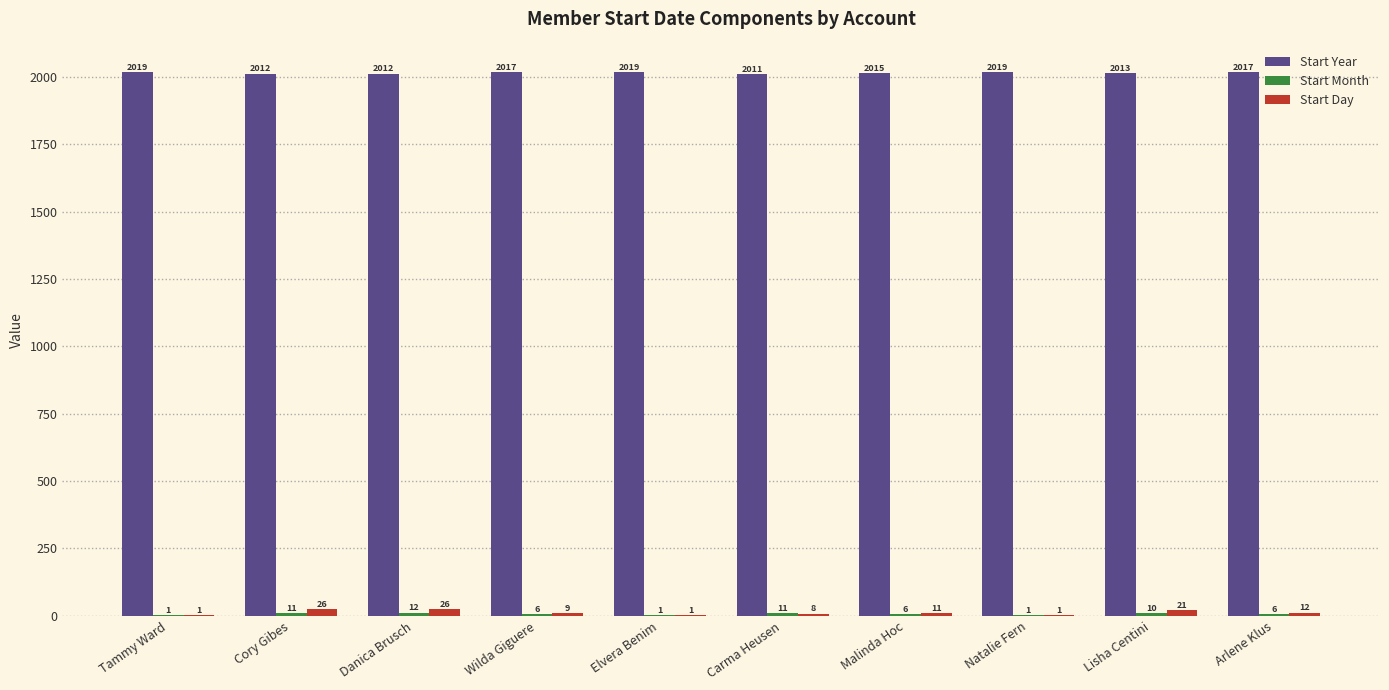

Is it true that Start Year equals 2017 at Arlene Klus?

True